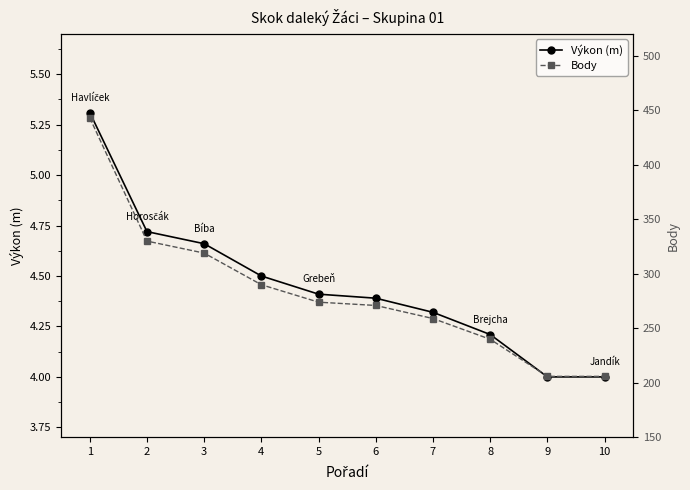

What is the average value of the Body series?

283.8